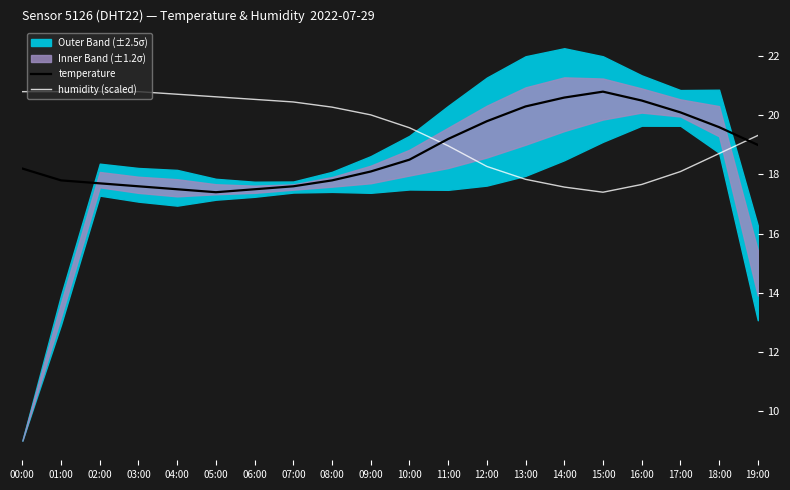

What is the value of the temperature point at the 1st from the left?

18.2